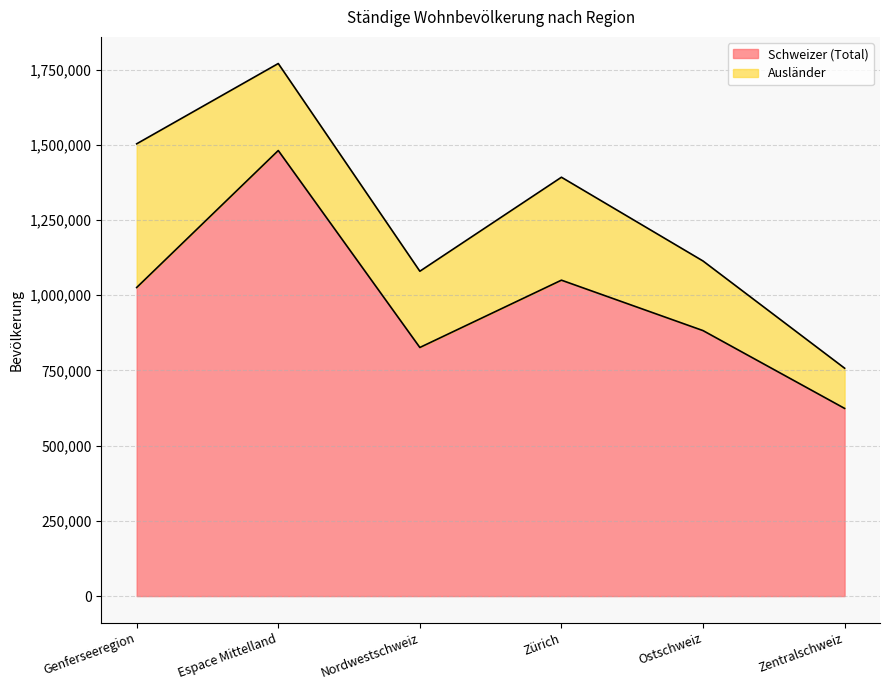

How many points are higher than both their immediate neighbors (excluding endpoints)?

2